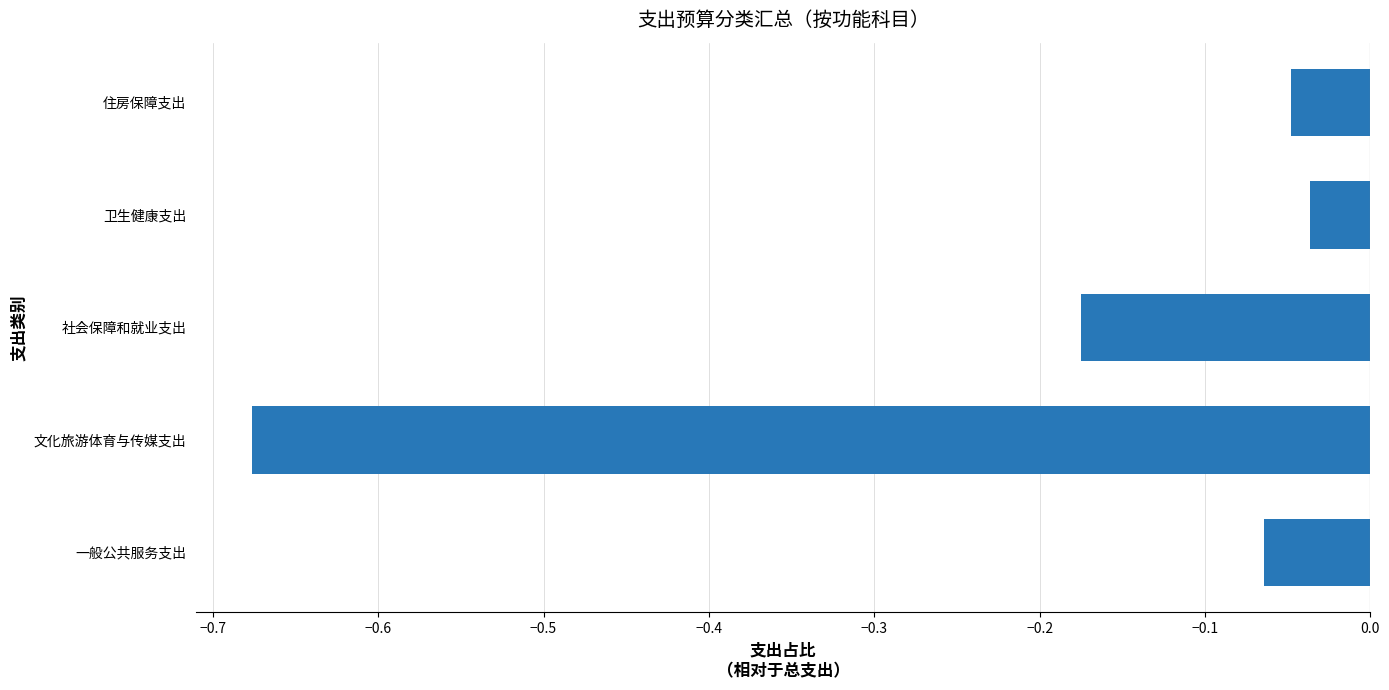

Which label corresponds to the smallest value in the chart?

文化旅游体育与传媒支出